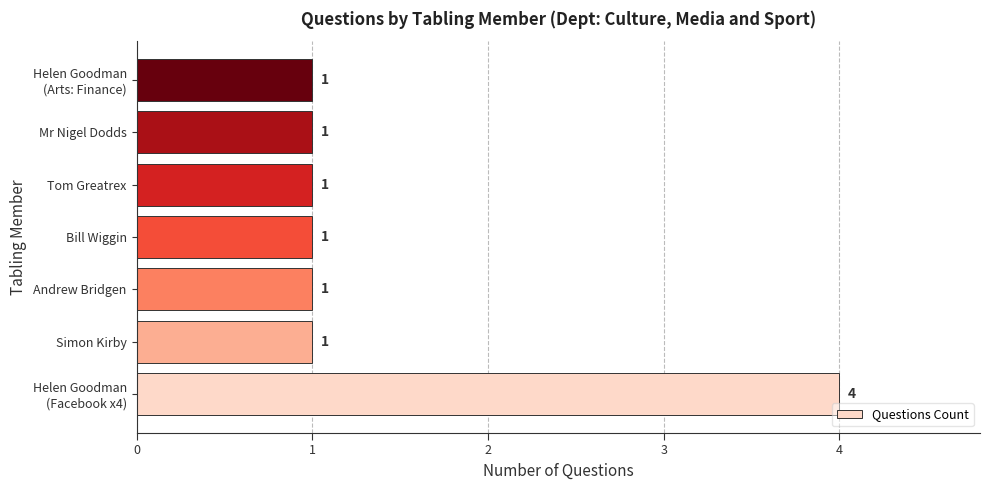

Count the values in the range 1 to 2.

6